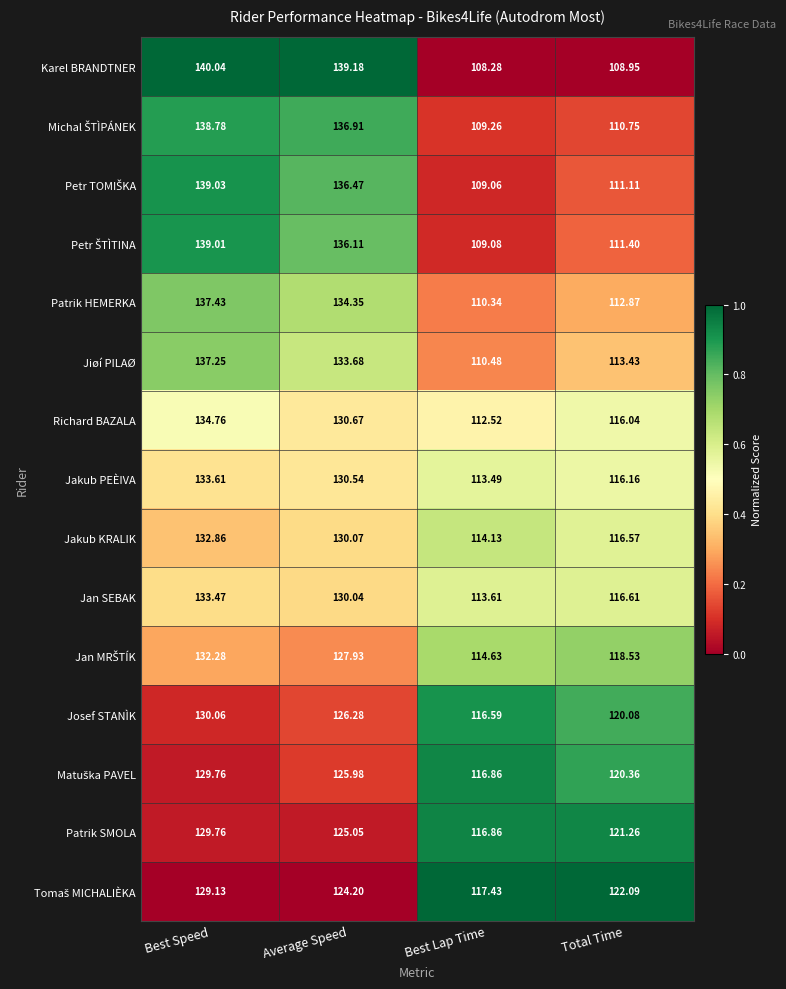

At which label does Patrik SMOLA reach its peak?

Best Speed